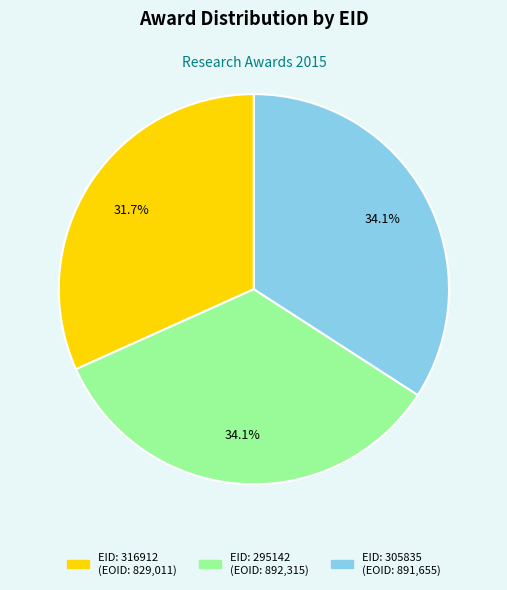

Is there a majority slice in this chart?

No